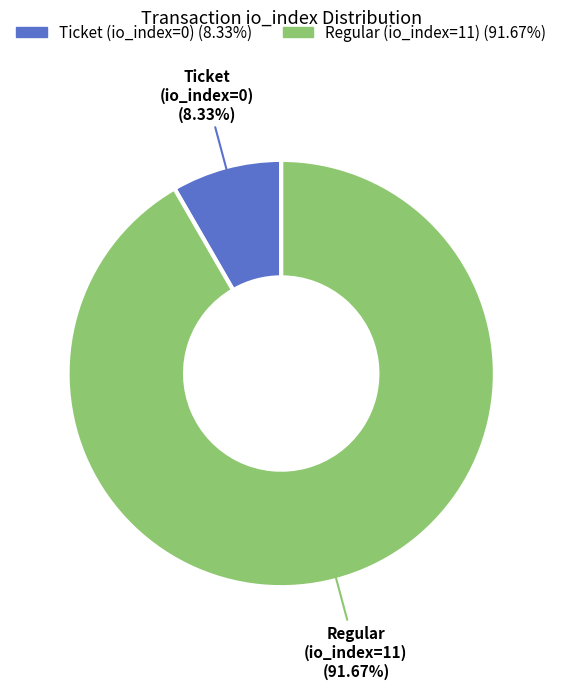

Rank the categories by value from highest to lowest.

Regular (io_index=11), Ticket (io_index=0)